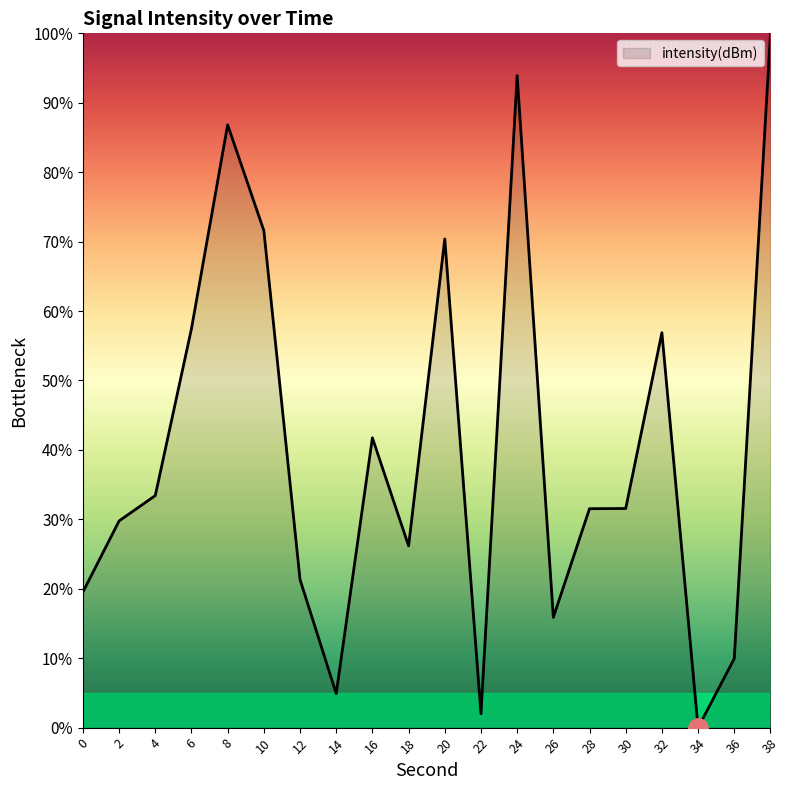

Where is the first local minimum?

14